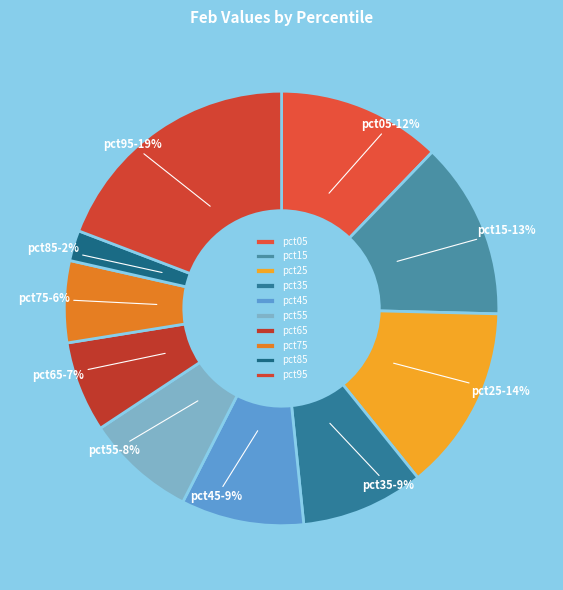

How many slices are in this pie chart?

10